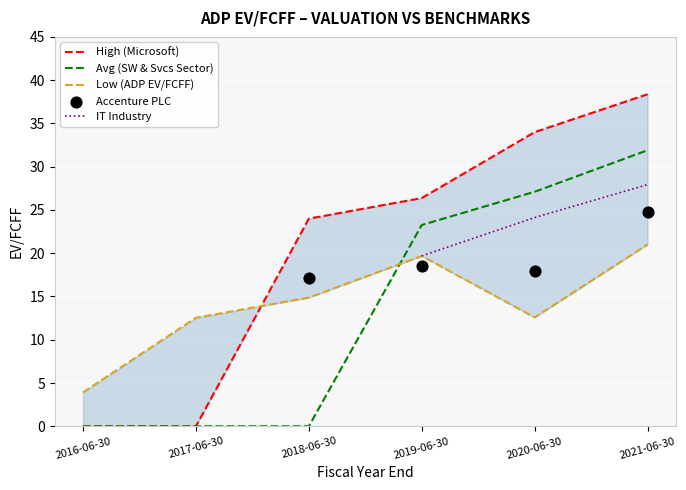

Which category has the highest value in the Avg (SW & Svcs Sector) series?

2021-06-30